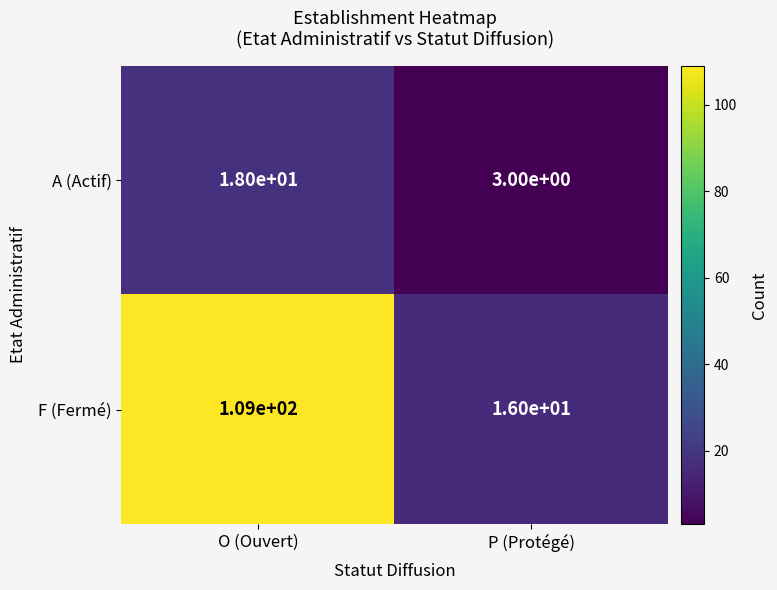

At which label is A (Actif) closest to 10?

P (Protégé)